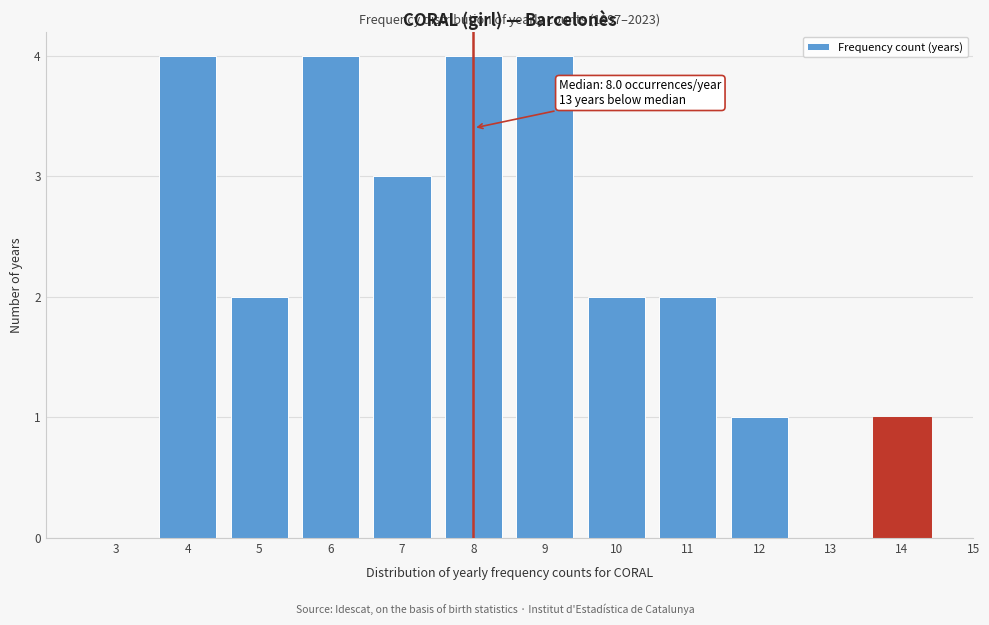

Reading left to right, extract all data points from this chart.

3=0	4=4	5=2	6=4	7=3	8=4	9=4	10=2	11=2	12=1	13=0	14=1